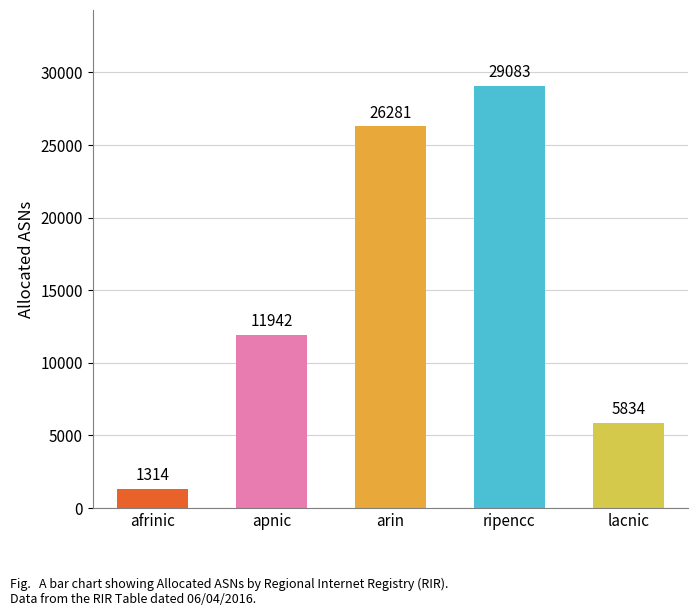

What is the sum of all values?

74454